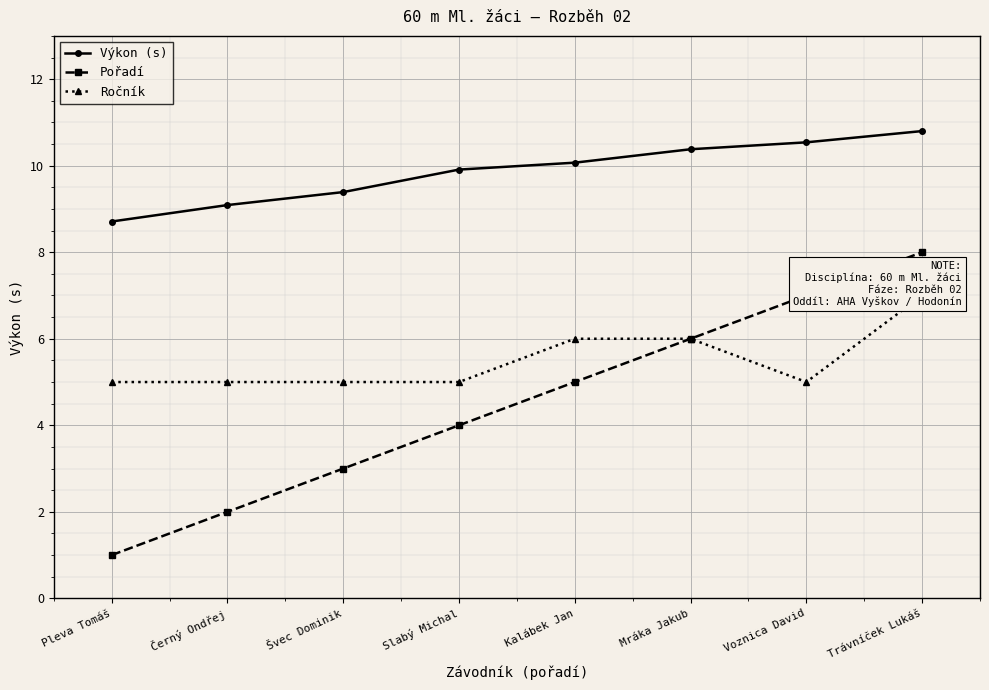

What is the difference between the maximum and minimum values in the Ročník series?

2.0